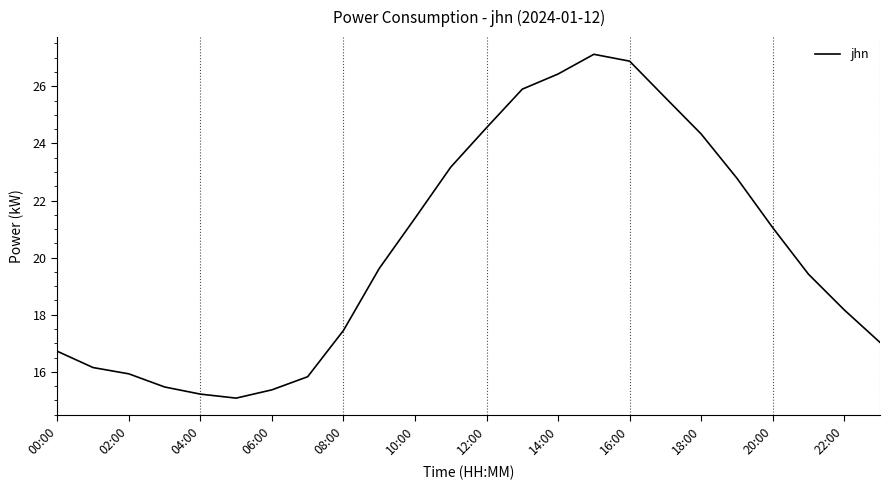

What is the greatest value displayed?

27.1